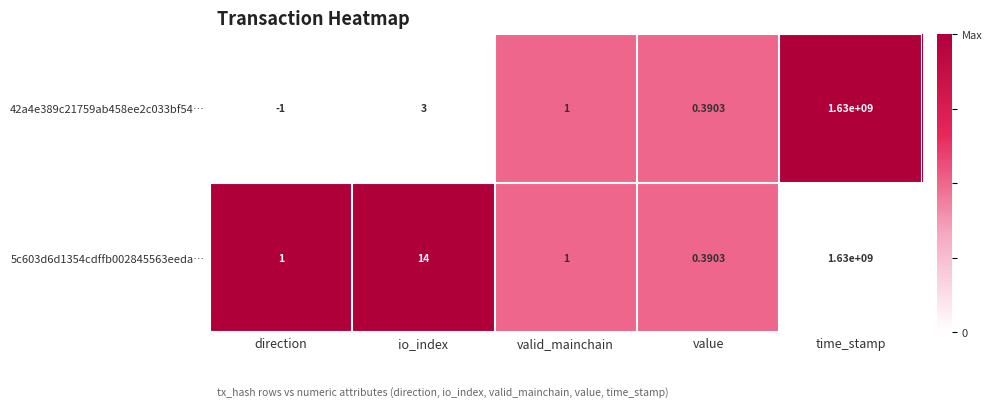

At which label is 5c603d6d1354cdffb002845563eeda… closest to 815000000?

io_index